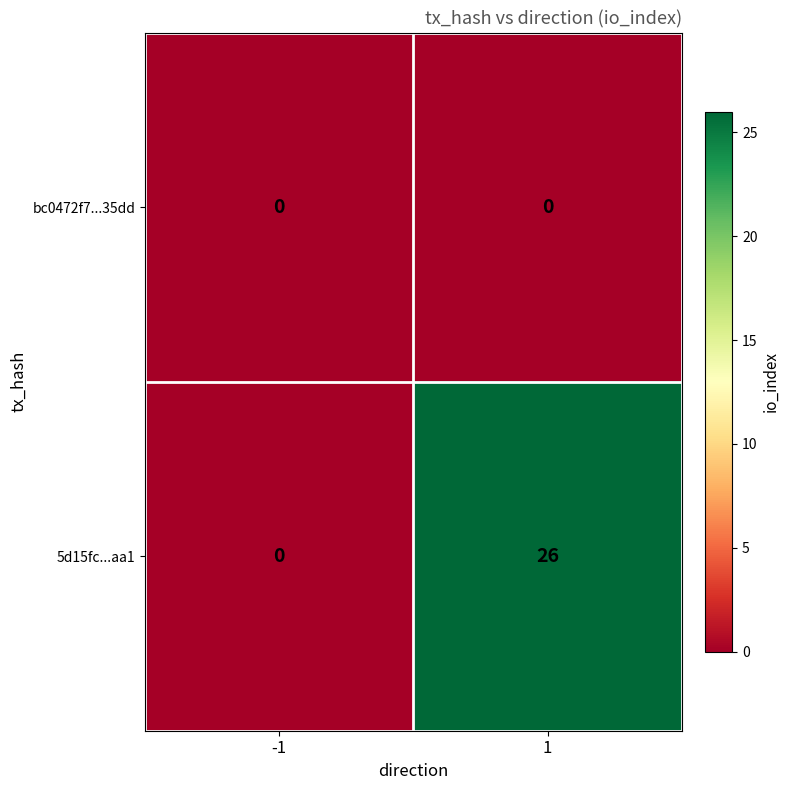

Between -1 and 1, which series saw the biggest shift?

5d15fc...aa1